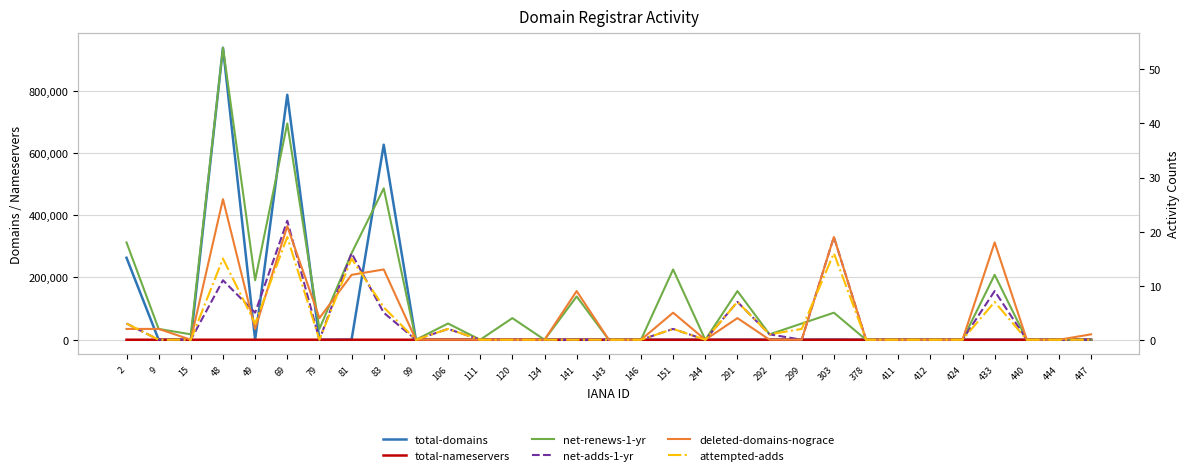

Between 9 and 299, which series saw the biggest shift?

total-domains